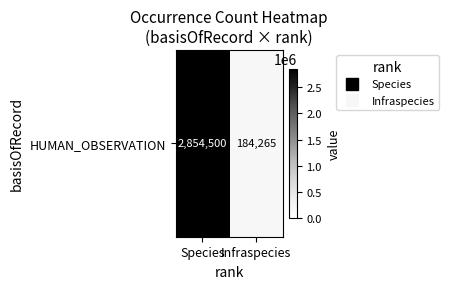

Reading right to left, what are all the values shown in this chart?

184265	2854500